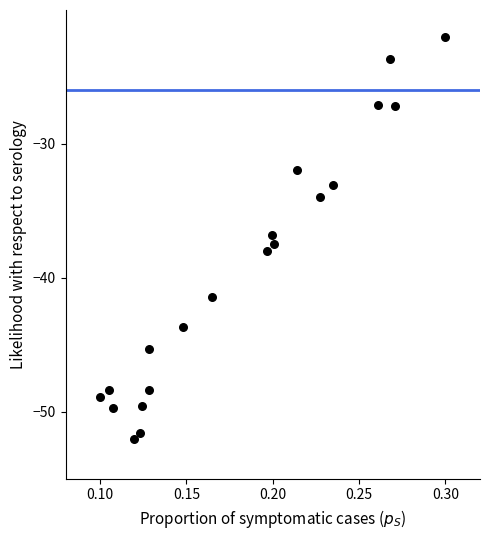

What is the range of Y values (max minus min)?

30.0